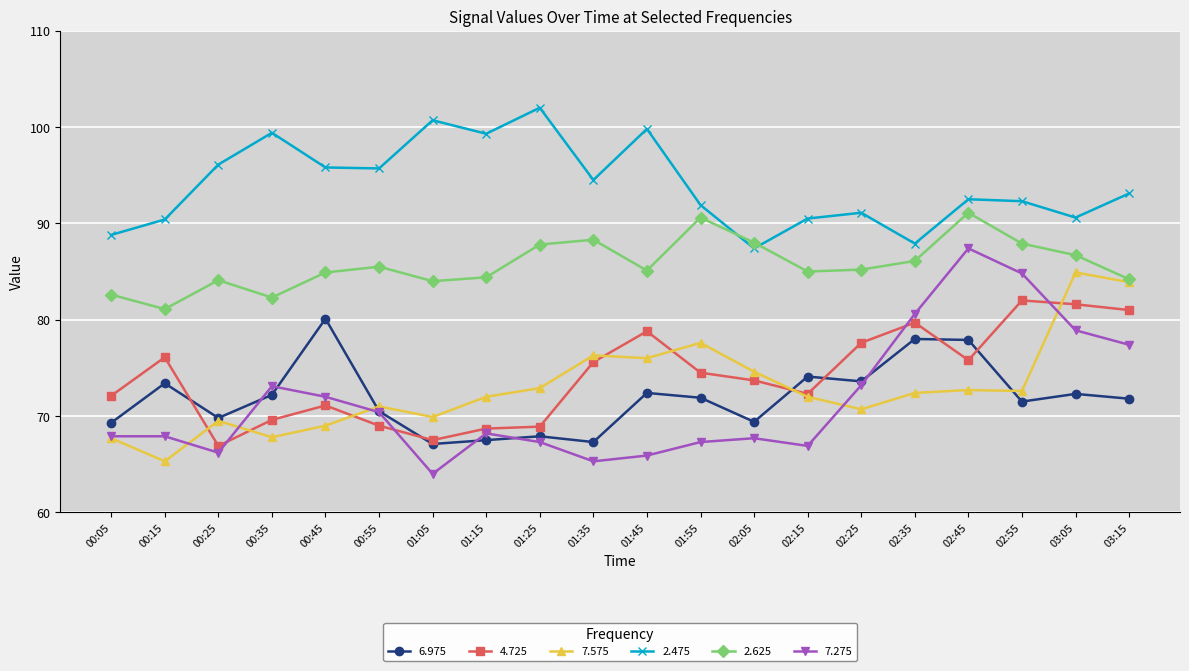

Which series has the largest total across all categories?

2.475